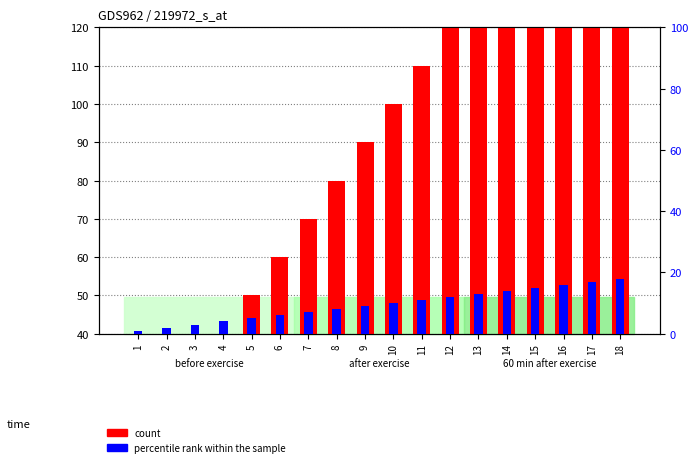

What is the value of the count bar at the 17th from the left?

170